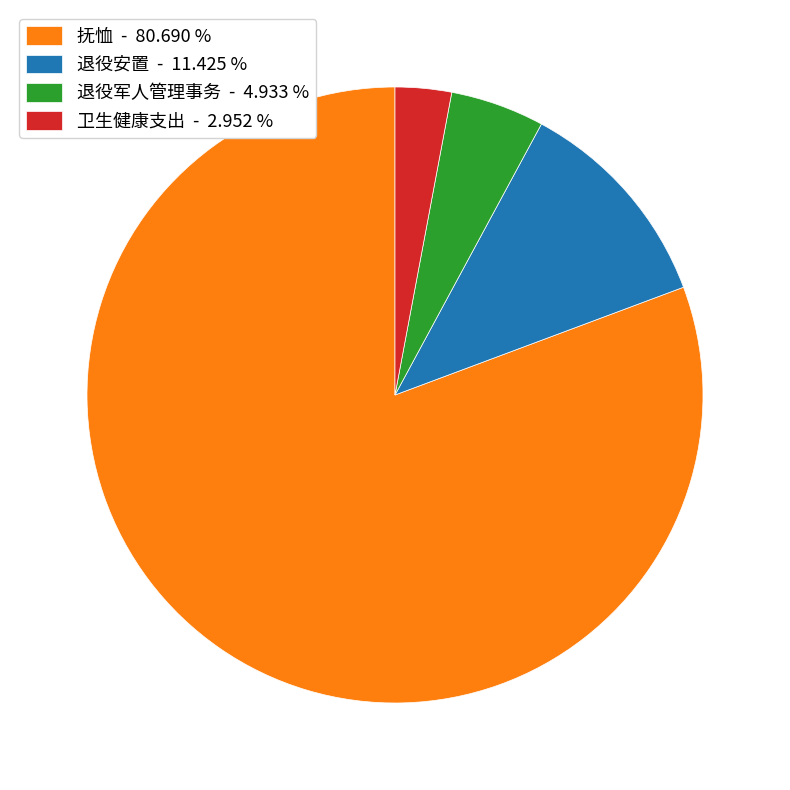

Between 退役安置 - 11.425 % and 退役军人管理事务 - 4.933 %, which is larger?

退役安置 - 11.425 %